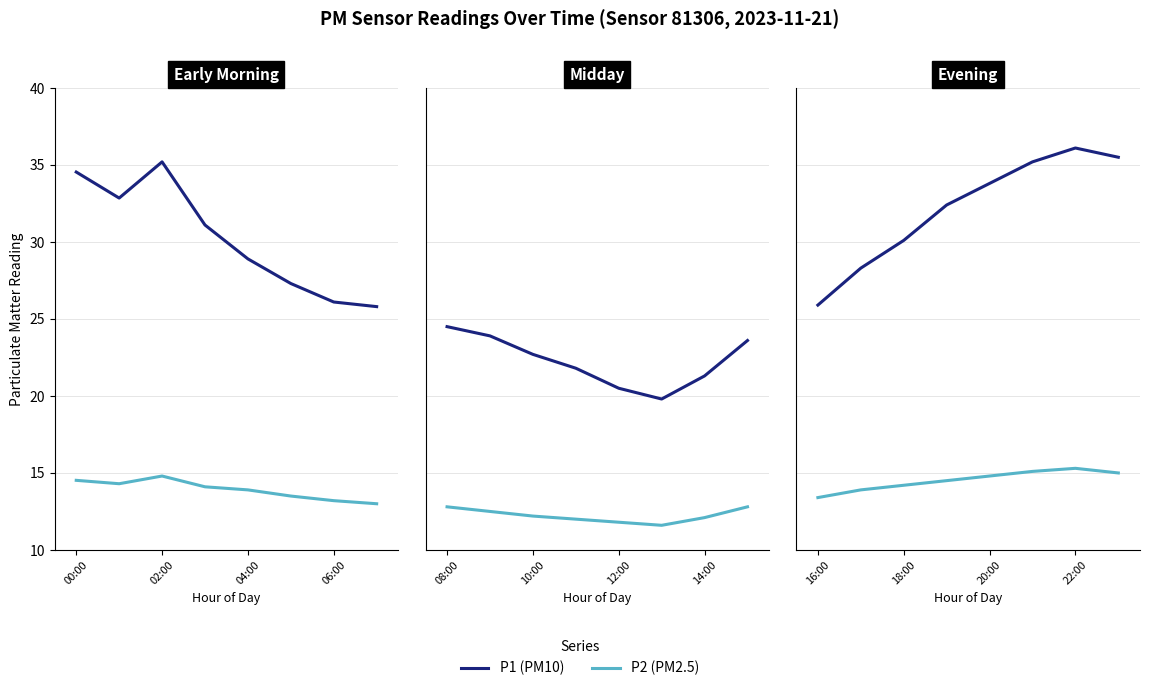

Which series has the largest range (max minus min)?

P1 (PM10)